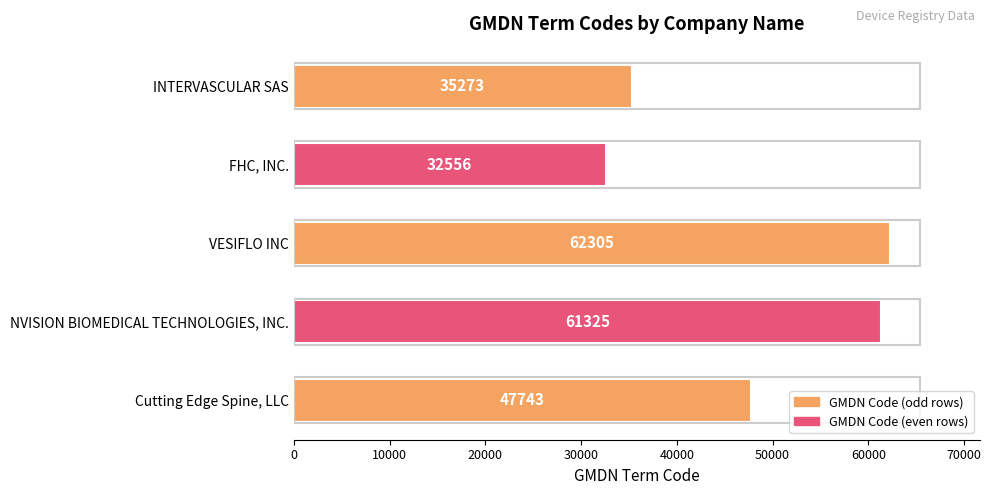

Between INTERVASCULAR SAS and NVISION BIOMEDICAL TECHNOLOGIES, INC., which is larger?

NVISION BIOMEDICAL TECHNOLOGIES, INC.